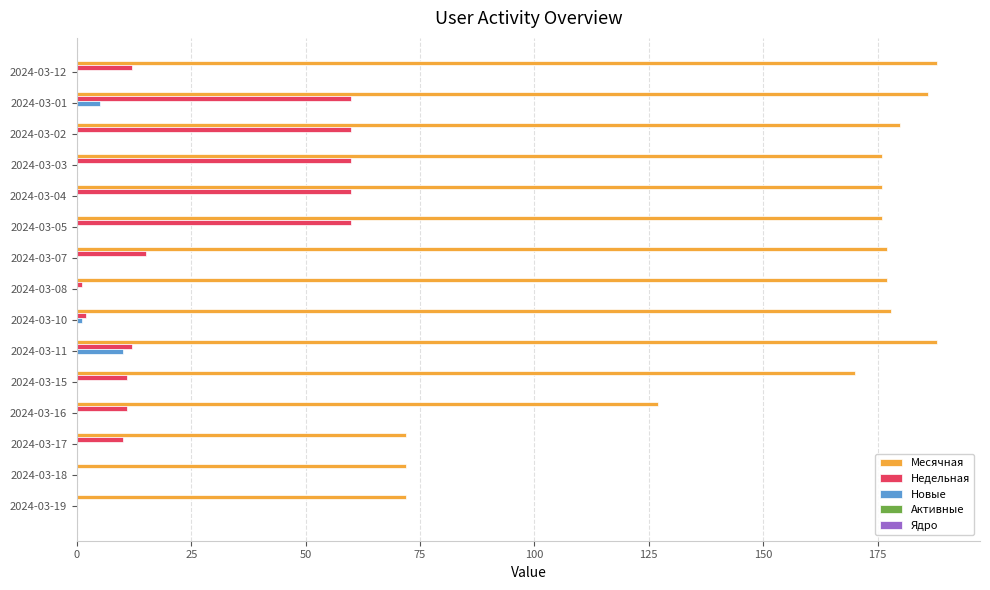

Which series has the largest total across all categories?

Месячная